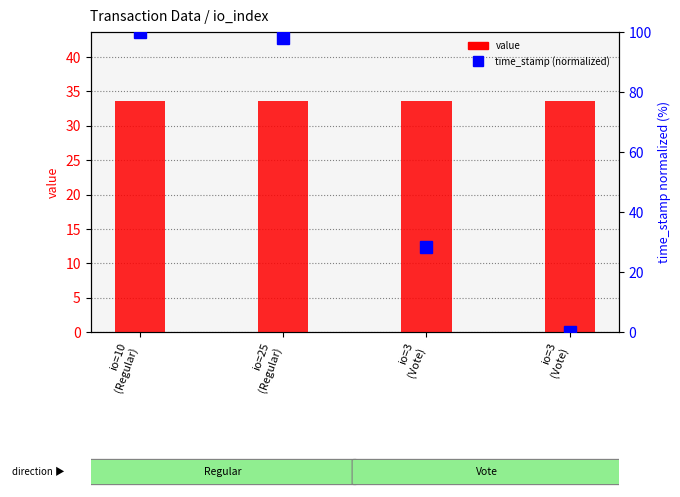

What is the label of the 2nd bar from the left?

io=25
(Regular)